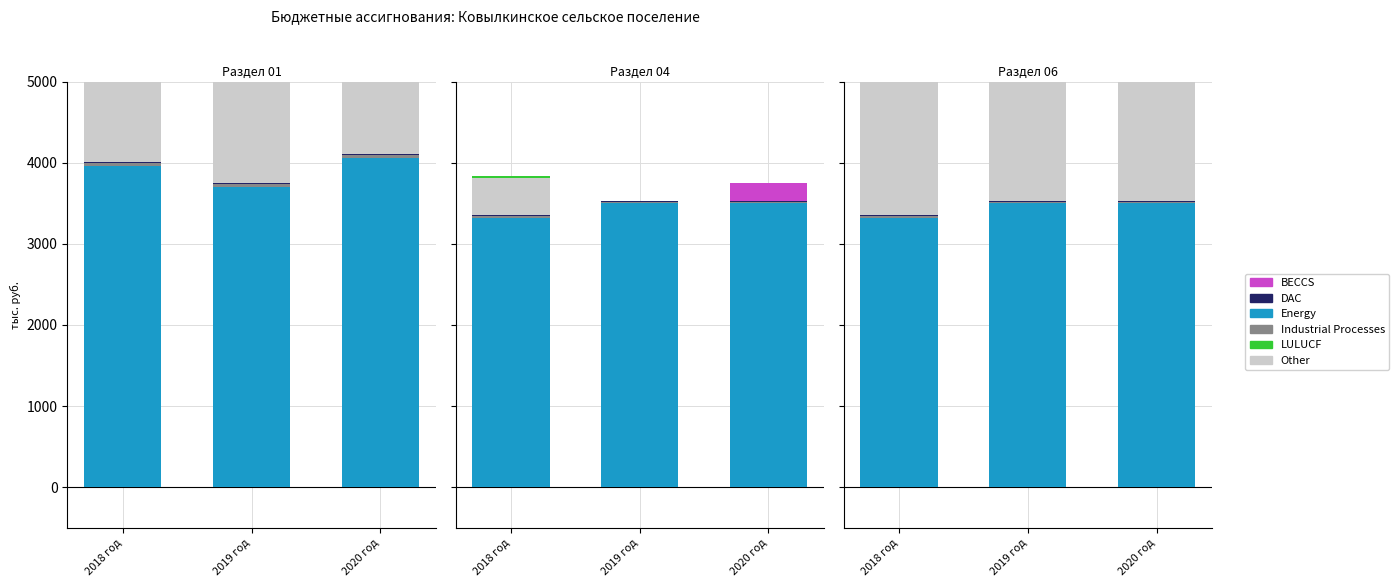

What is the total value across all series at 2019 год?

7181.7